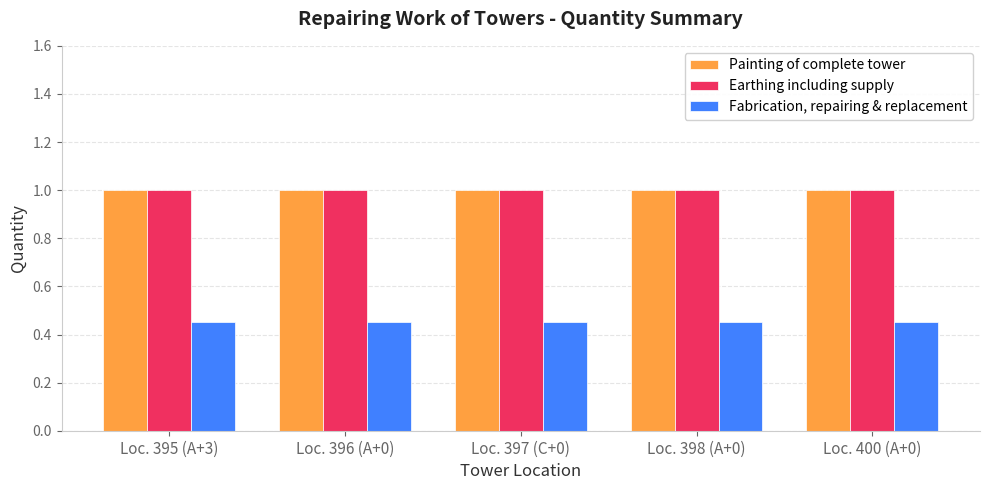

What value does the Earthing including supply series have at Loc. 395 (A+3)?

1.0